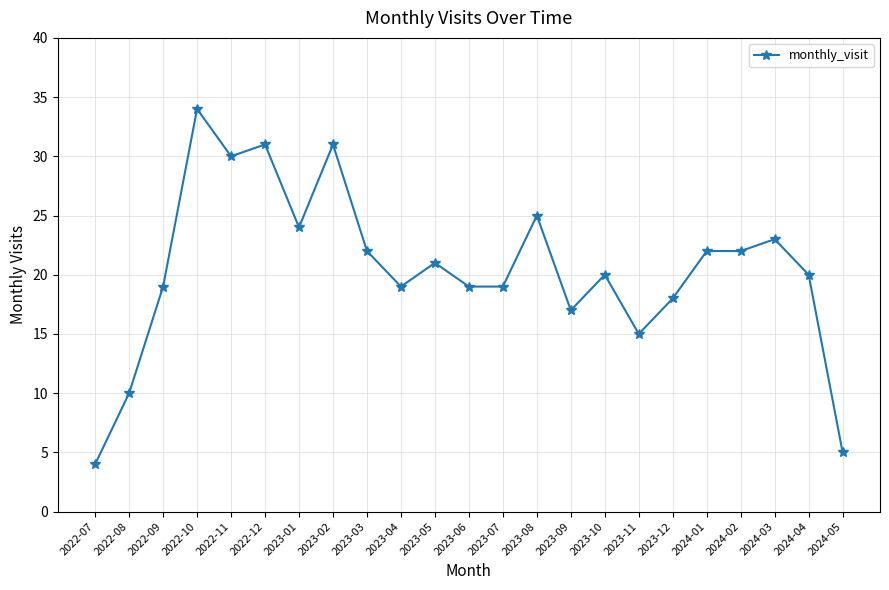

At which category does the chart reach its peak across all series?

2022-10